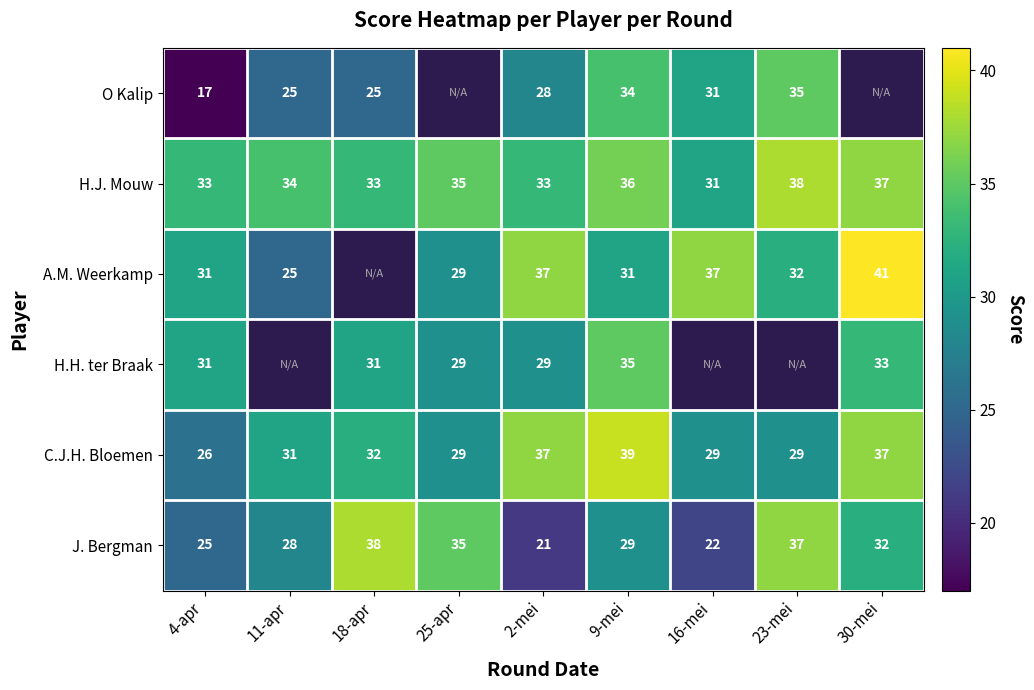

List the labels in order of J. Bergman value, smallest first.

2-mei, 16-mei, 4-apr, 11-apr, 9-mei, 30-mei, 25-apr, 23-mei, 18-apr